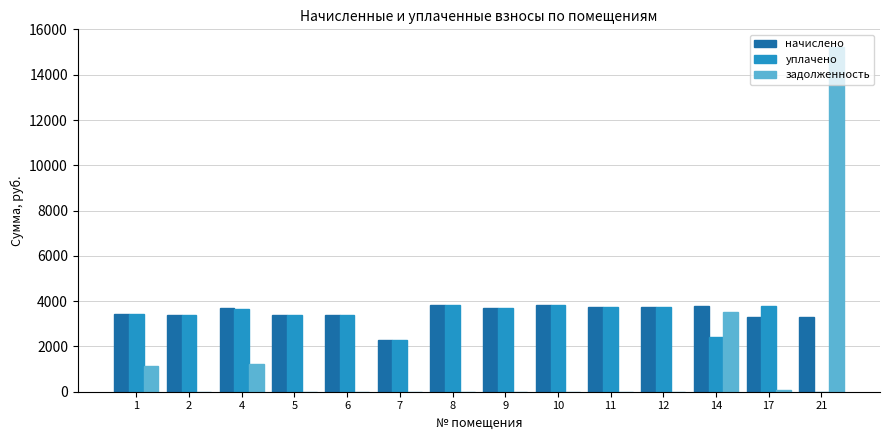

Are the bars horizontal?

No